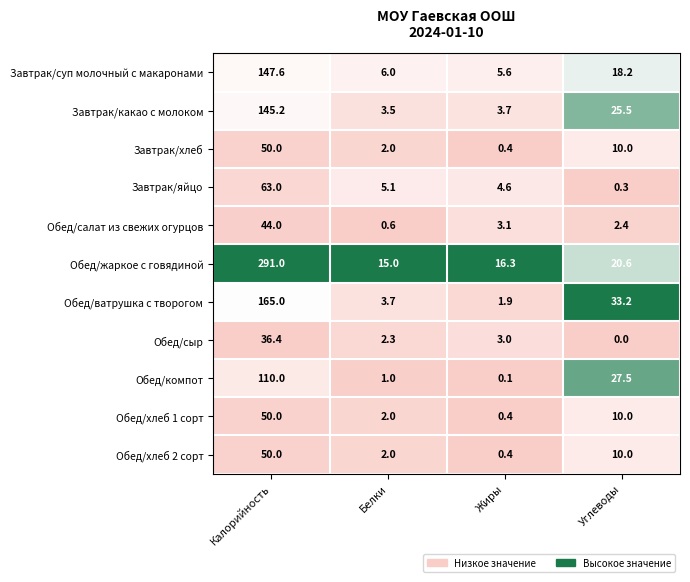

Which category has the highest value across all series?

Калорийность